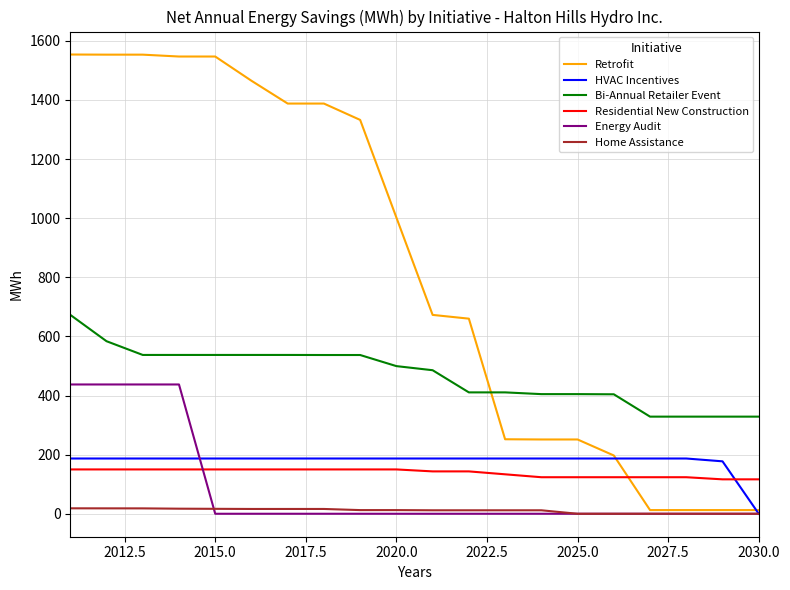

True or false: Home Assistance and Residential New Construction cross at least once.

False